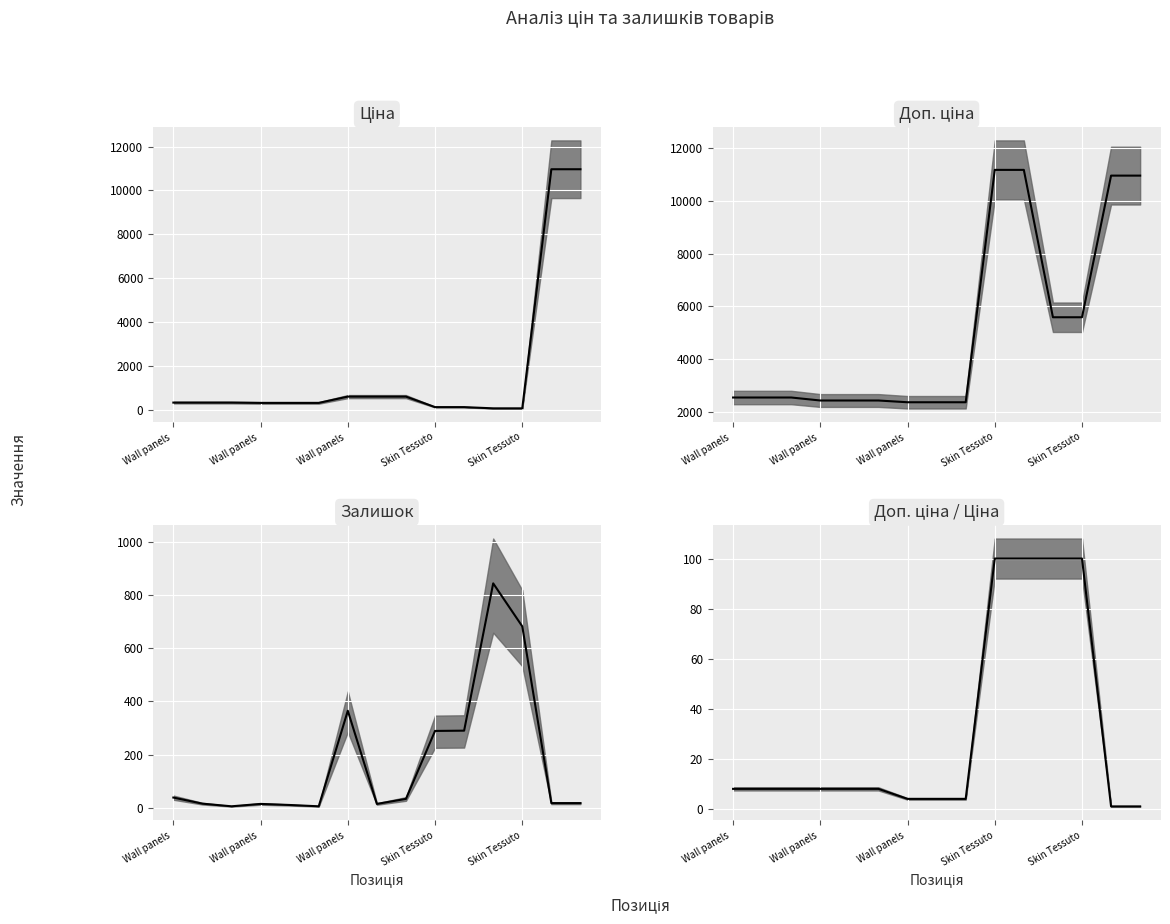

Rank the series by their maximum value, from highest to lowest.

Доп. ціна median, Ціна median, Залишок median, Ratio median